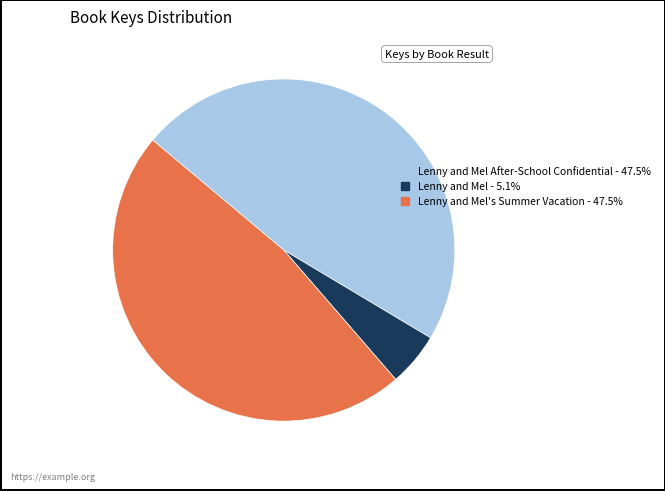

Is there a majority slice in this chart?

No